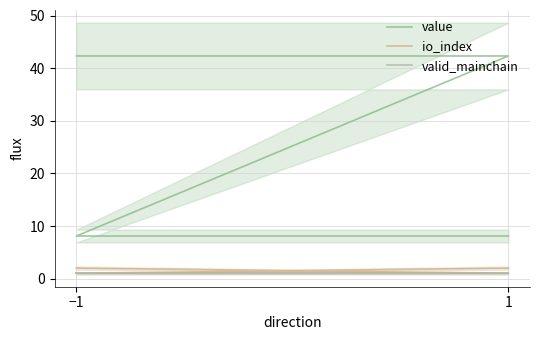

Which series has the largest total across all categories?

value